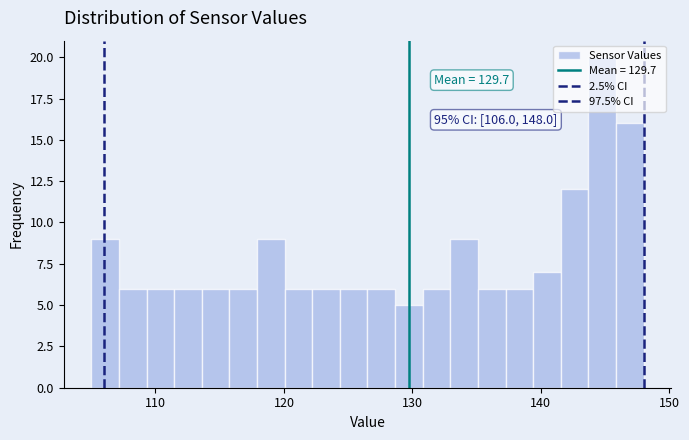

Around what value on the x-axis is the tallest bar? Give the approximate position of its centre, as read against the axis.

145